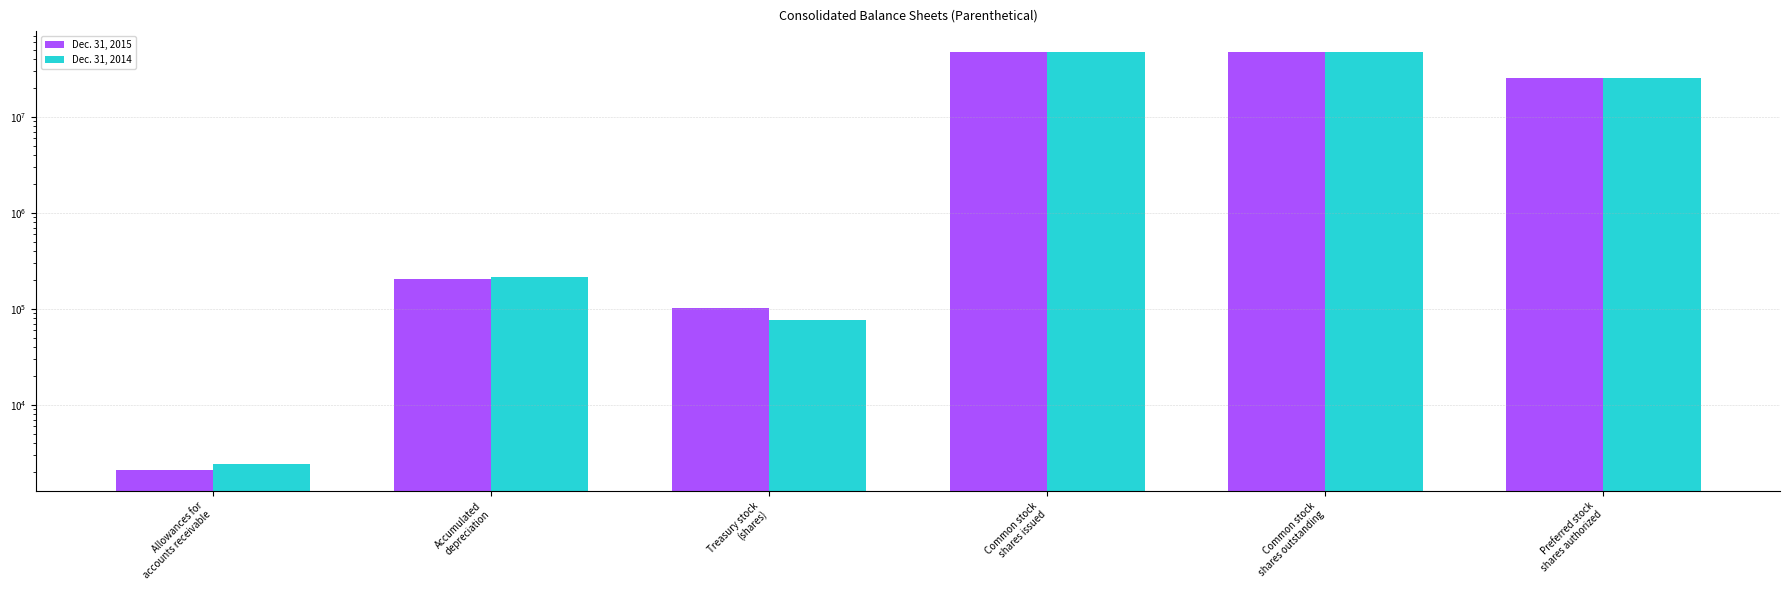

How many data points in Dec. 31, 2015 are above 25000000?

2